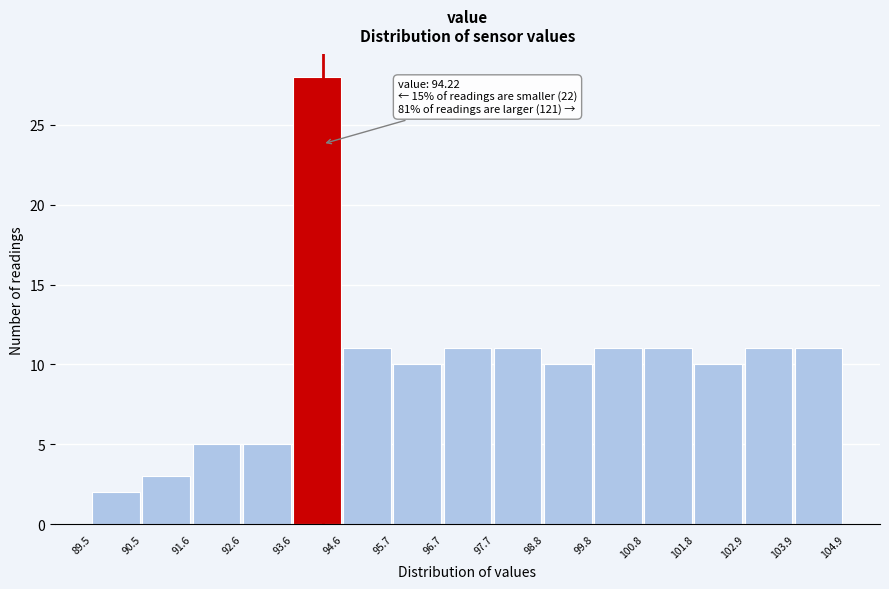

Over which range of the x-axis is the bar tallest?

93.6 to 94.6